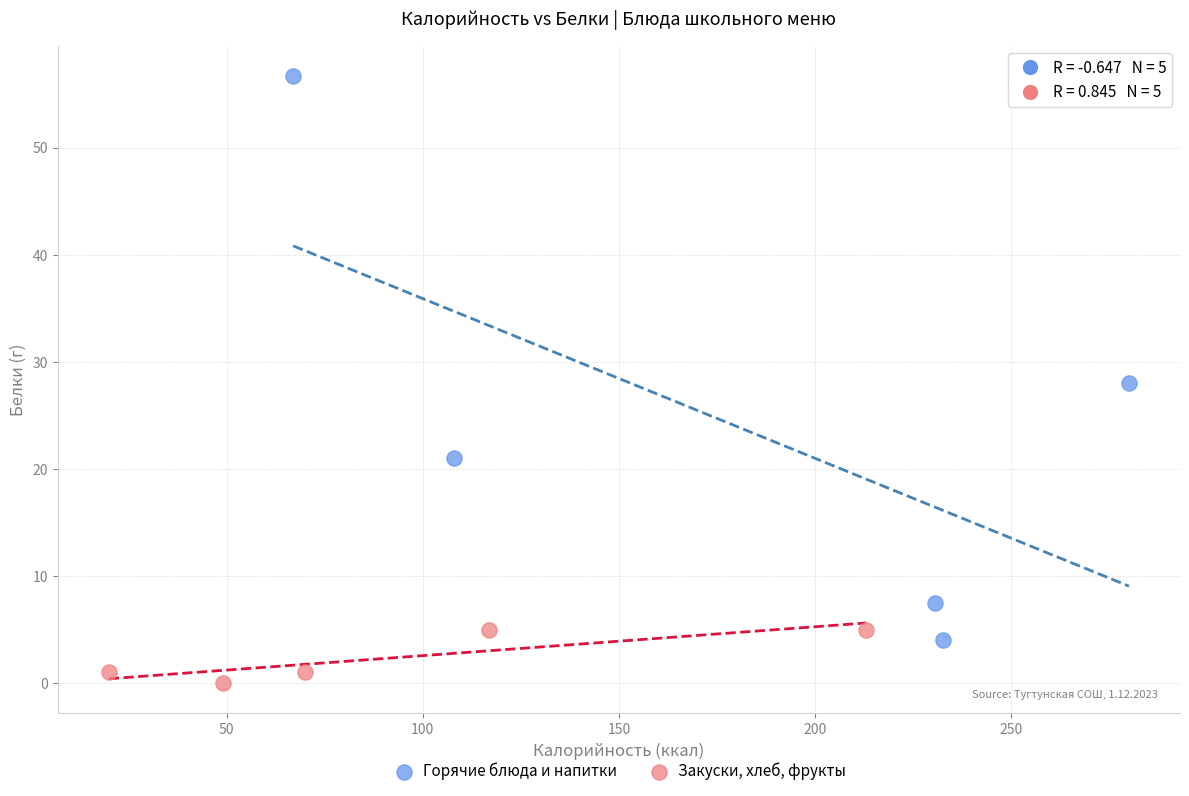

Which series reaches the minimum Y coordinate?

Закуски, хлеб, фрукты